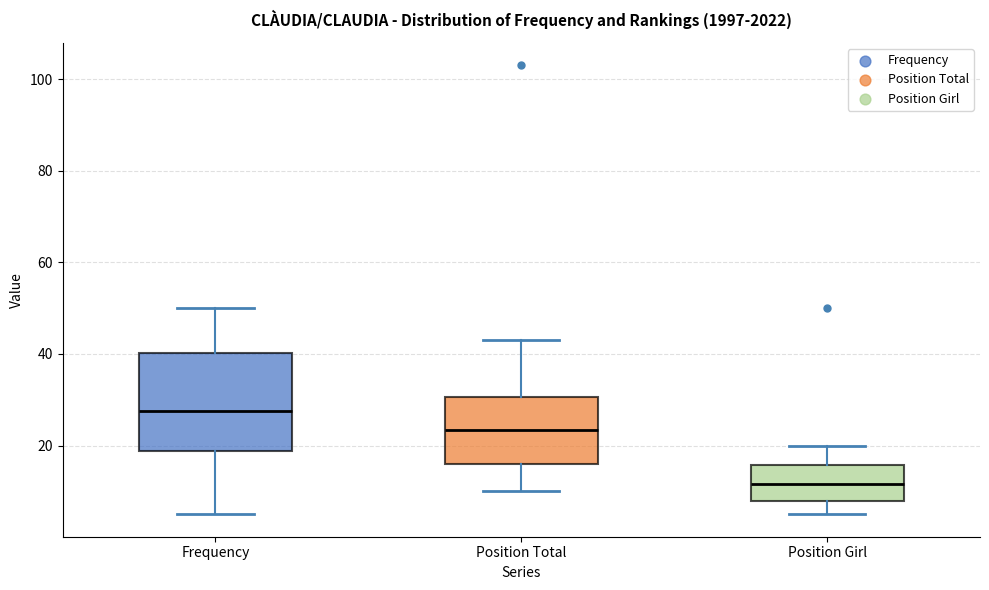

Which box has the highest median line?

Frequency